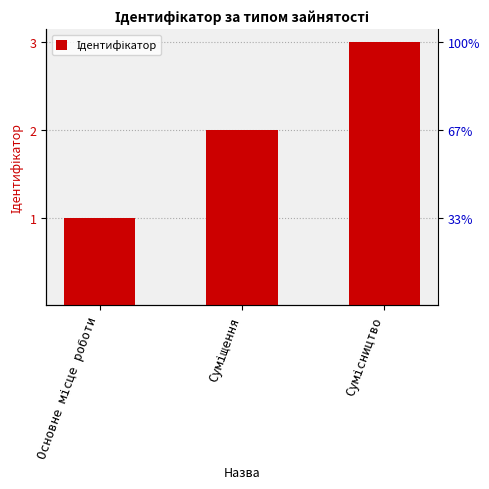

At which category does the chart reach its minimum across all series?

Основне місце роботи